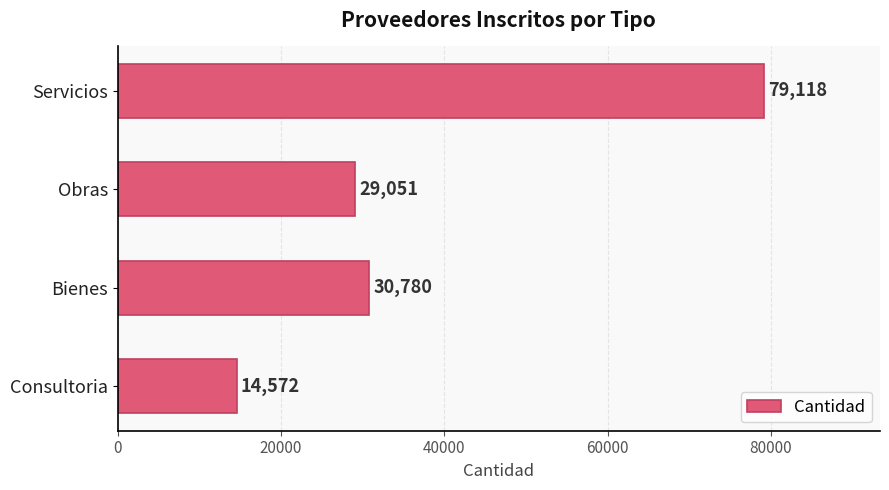

Between Obras and Consultoria, which is larger?

Obras